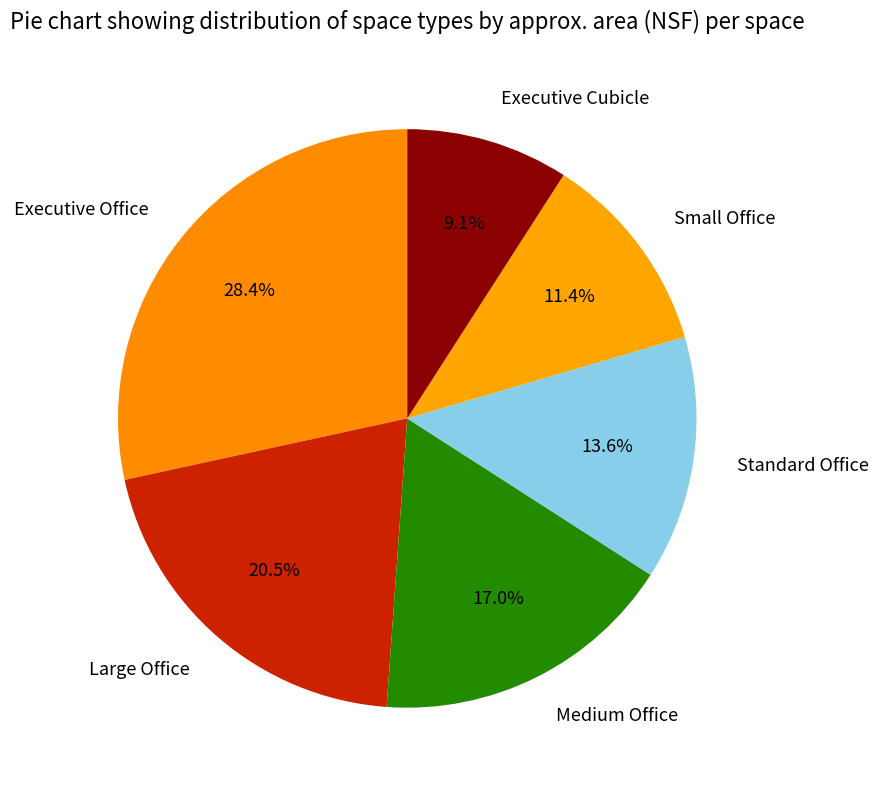

Is there a majority slice in this chart?

No